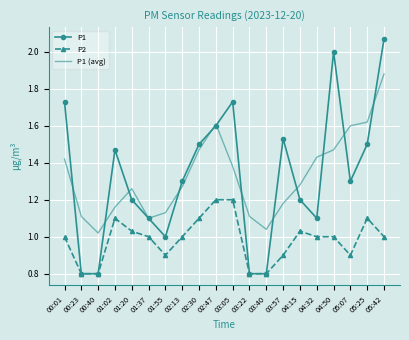

What position from the left is 03:05?

11